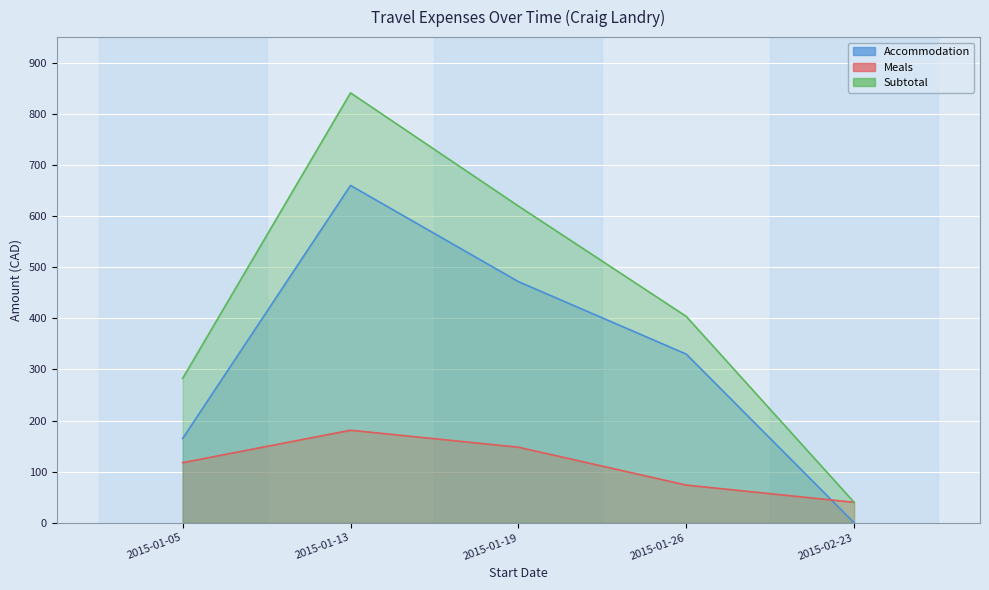

What is the difference between the Subtotal values at 2015-01-13 and 2015-01-05?

558.3